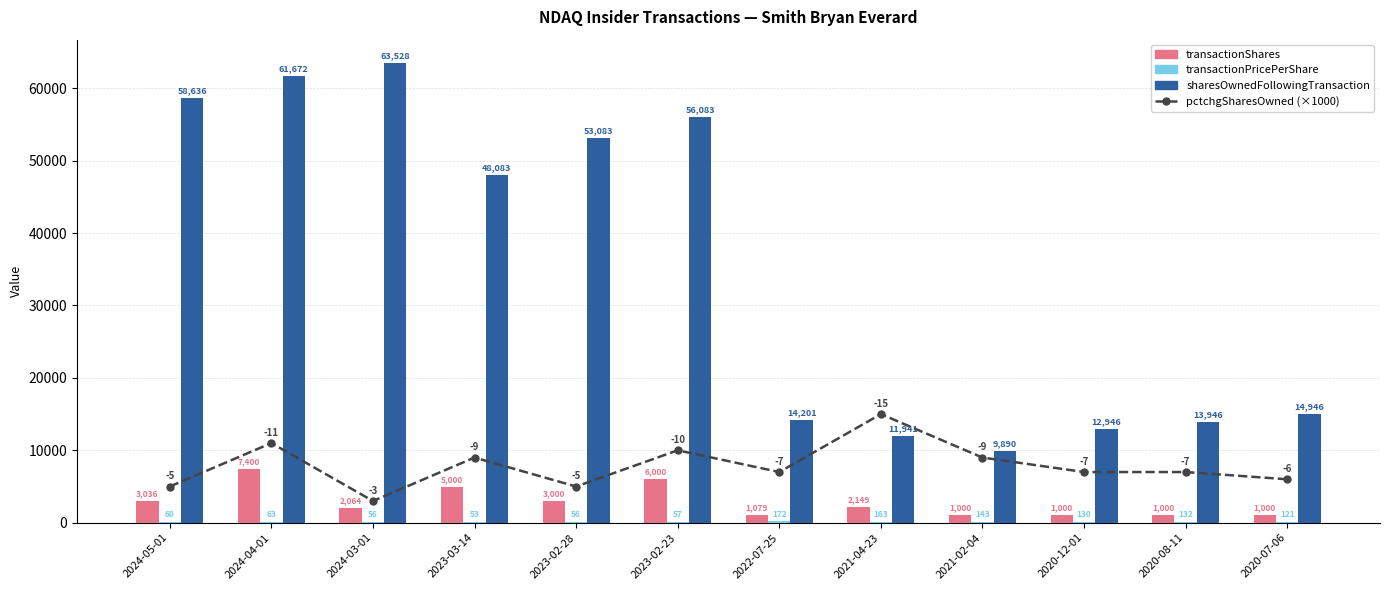

What is the value of the sharesOwnedFollowingTransaction bar at the 6th from the left?

56083.0